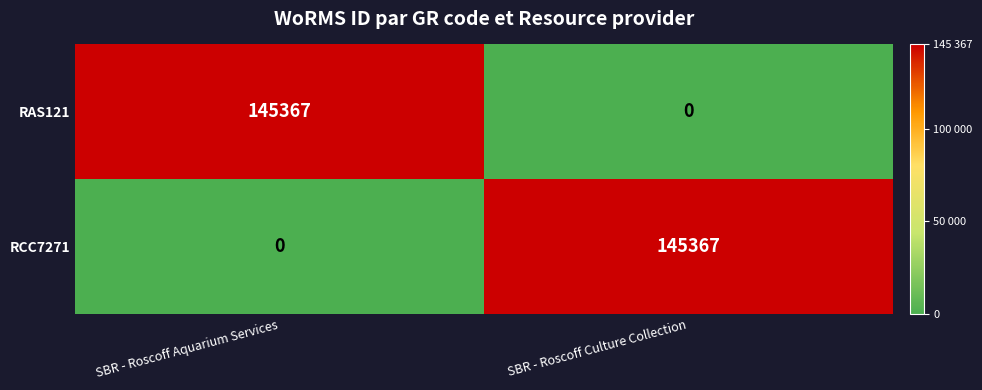

At which label is RCC7271 closest to 72683?

SBR - Roscoff Aquarium Services